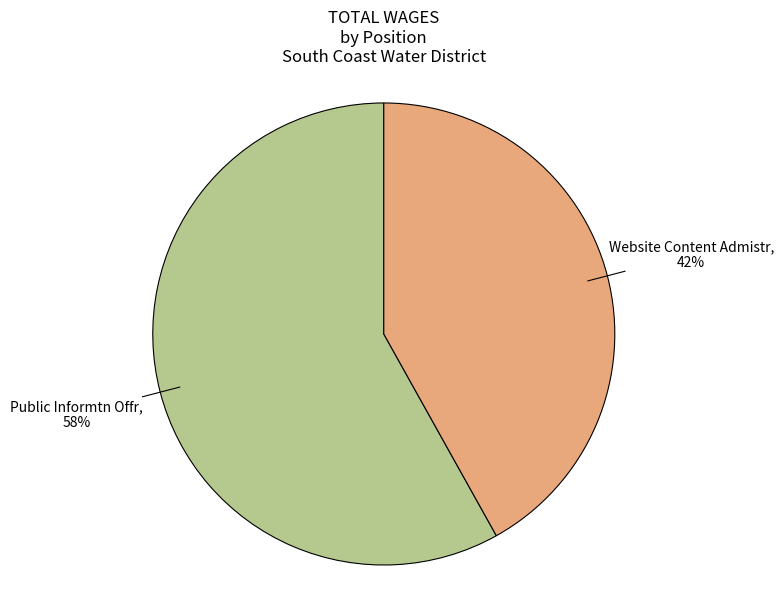

Count the number of slices in the pie.

2